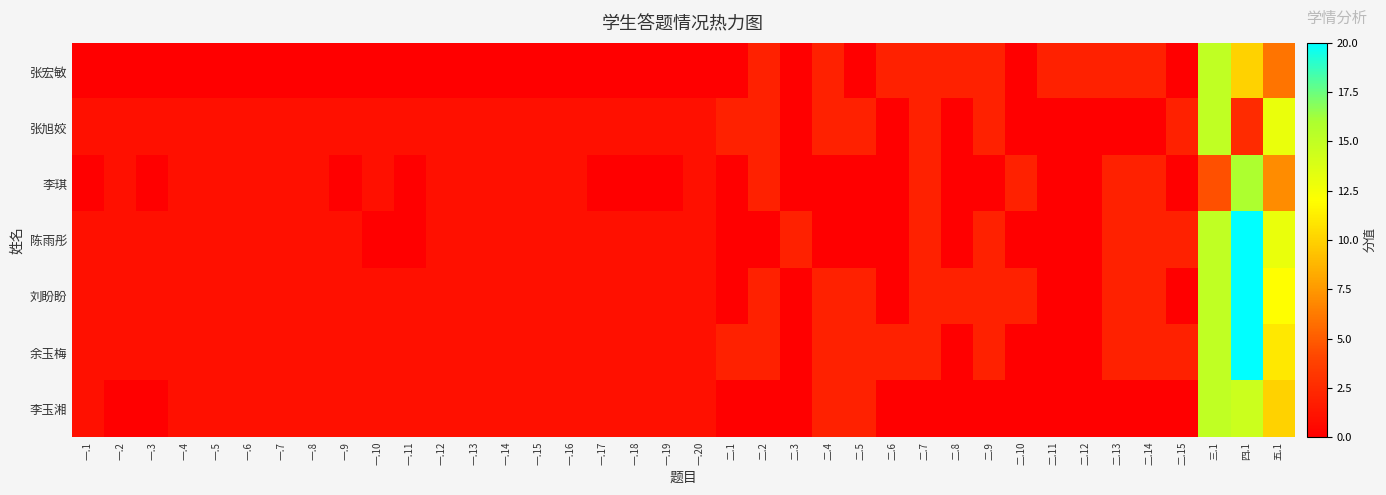

What is the difference between the highest and lowest values at 二.6?

2.0